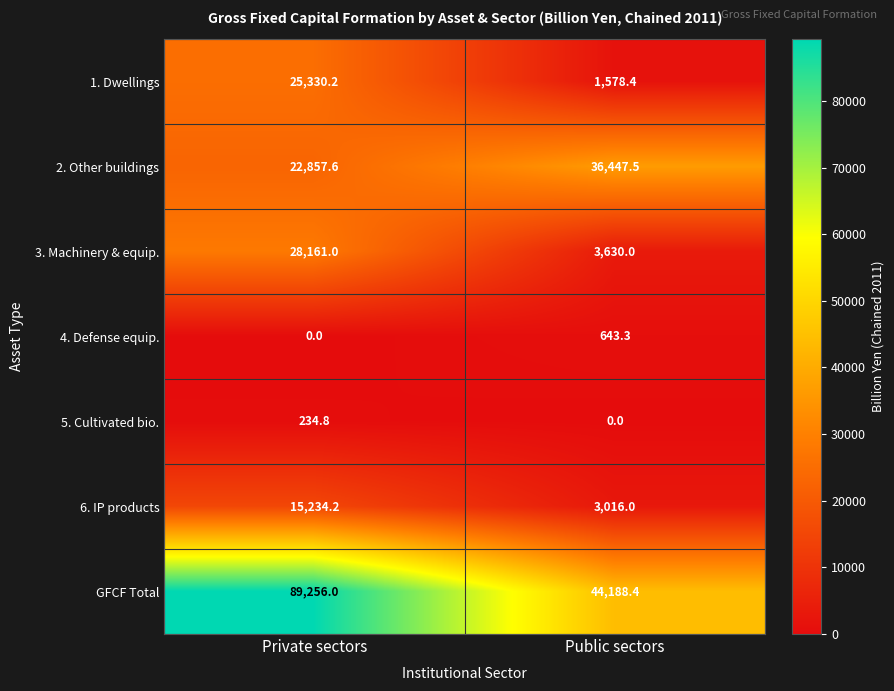

What is the highest value of the GFCF Total series?

89256.0